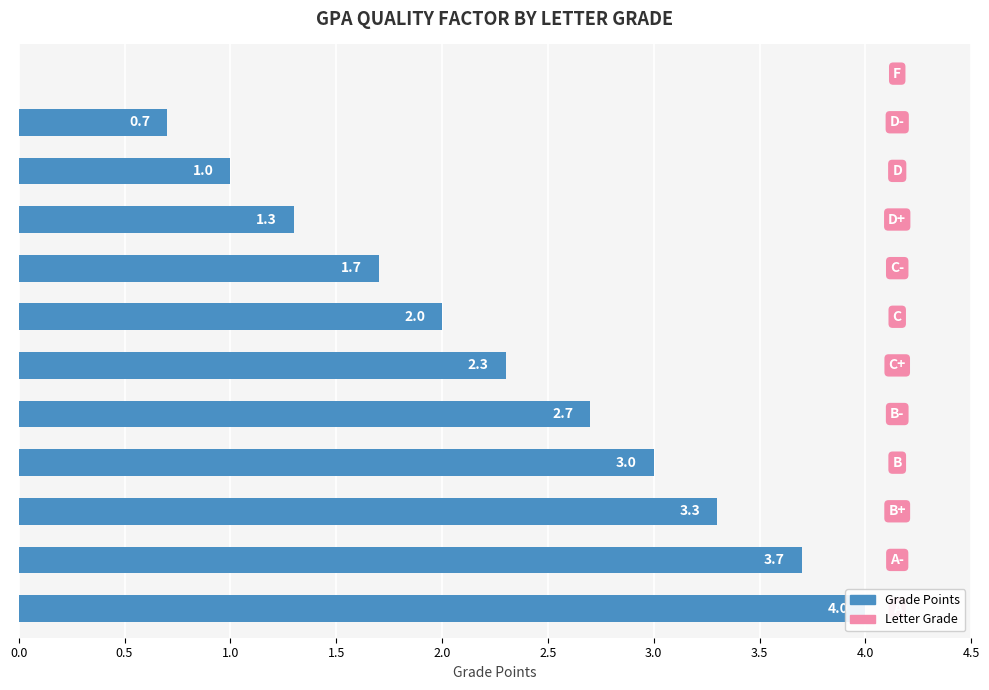

What is the greatest value displayed?

4.0